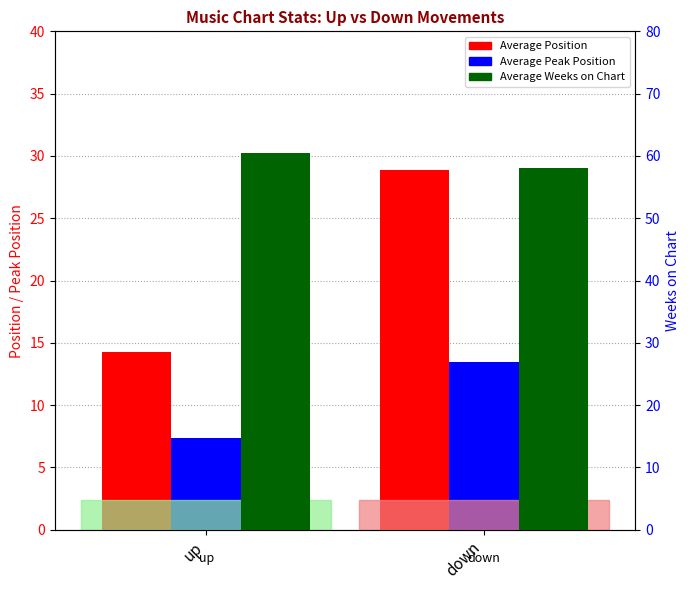

At how many categories does at least one series exceed 54?

2